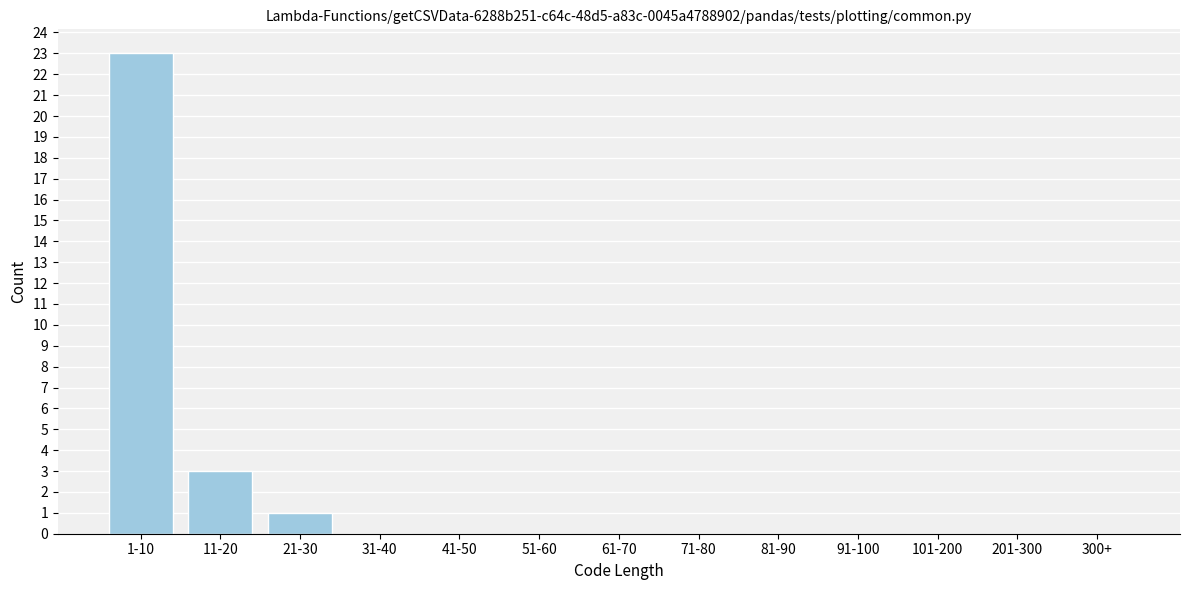

Reading left to right, extract all data points from this chart.

1-10=23	11-20=3	21-30=1	31-40=0	41-50=0	51-60=0	61-70=0	71-80=0	81-90=0	91-100=0	101-200=0	201-300=0	300+=0